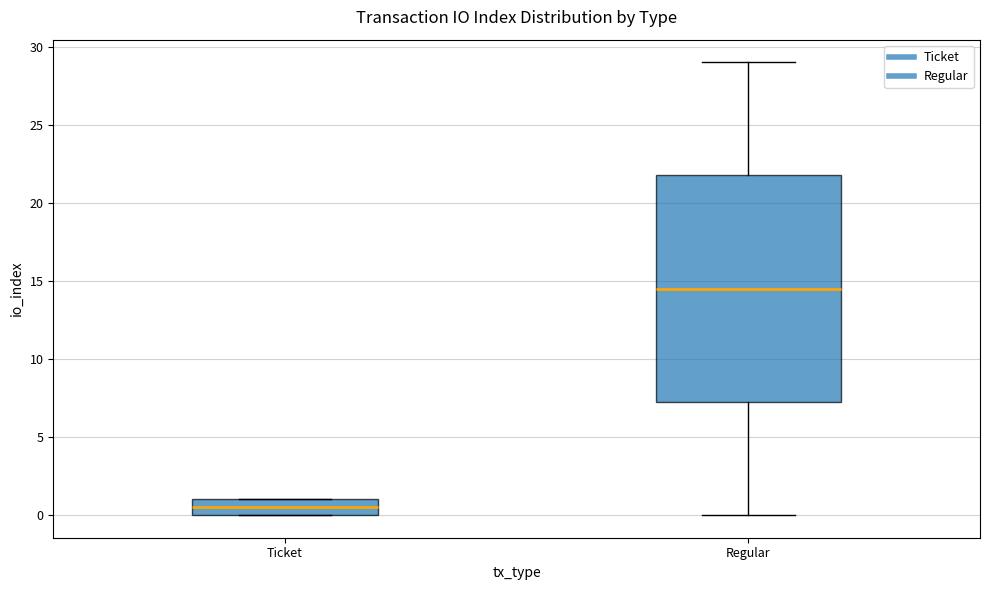

Reading left to right, transcribe this box plot: for each box, give where its median line is, the range the box spans, and where its two whiskers end, as read against the y-axis. The values are not printed on the chart, so give them approximately, as read against the axis.

Ticket: median 0.5, box 0.0 to 1.0, whiskers 0.0 to 1.0
Regular: median 14.5, box 7.5 to 22.0, whiskers 0.0 to 29.0